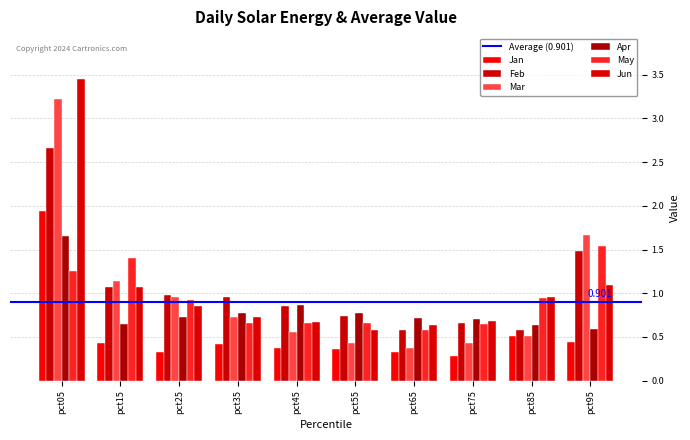

Which series has the largest total across all categories?

Jun